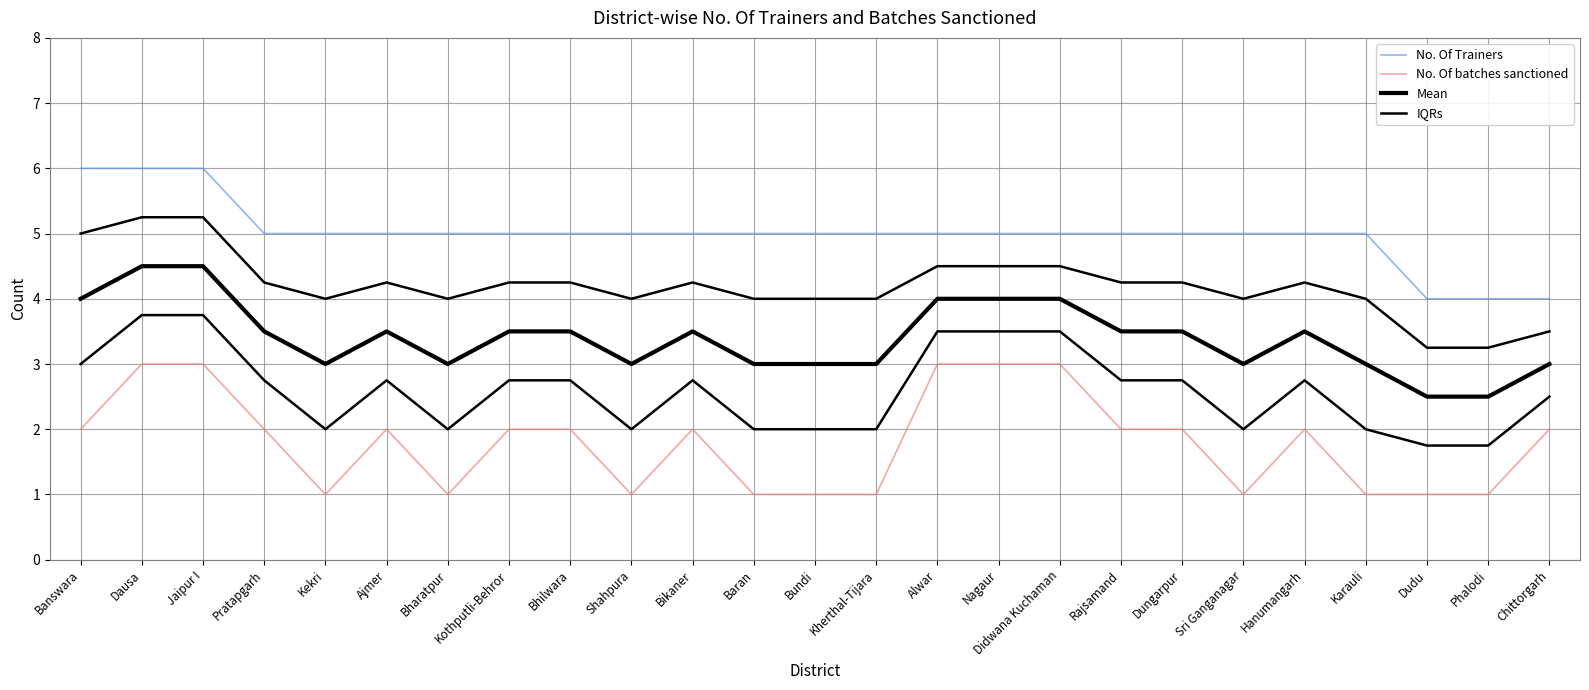

At how many categories does at least one series exceed 5?

3